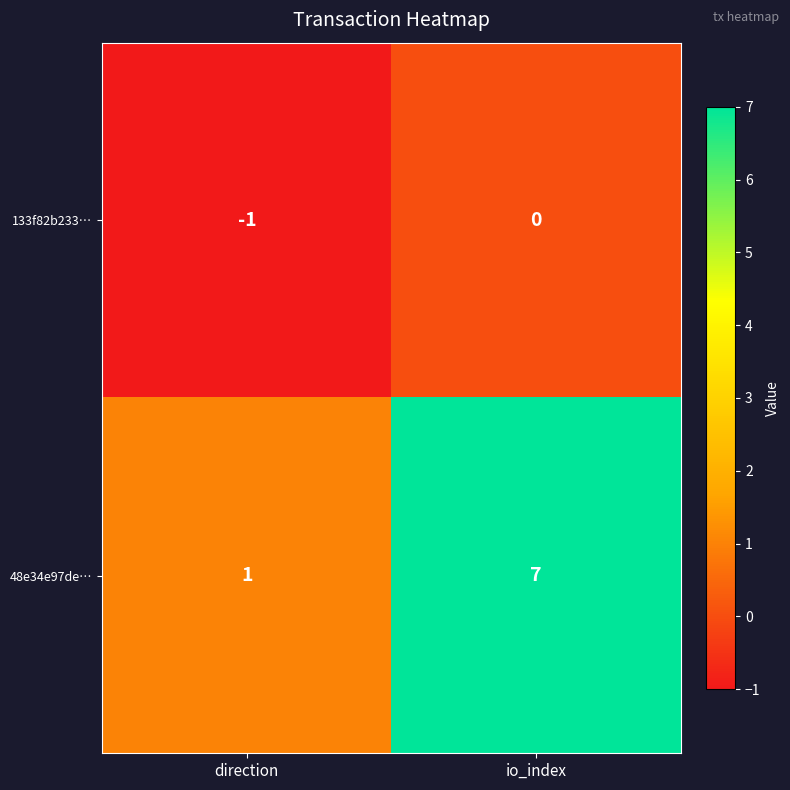

What is the maximum value for 48e34e97de…?

7